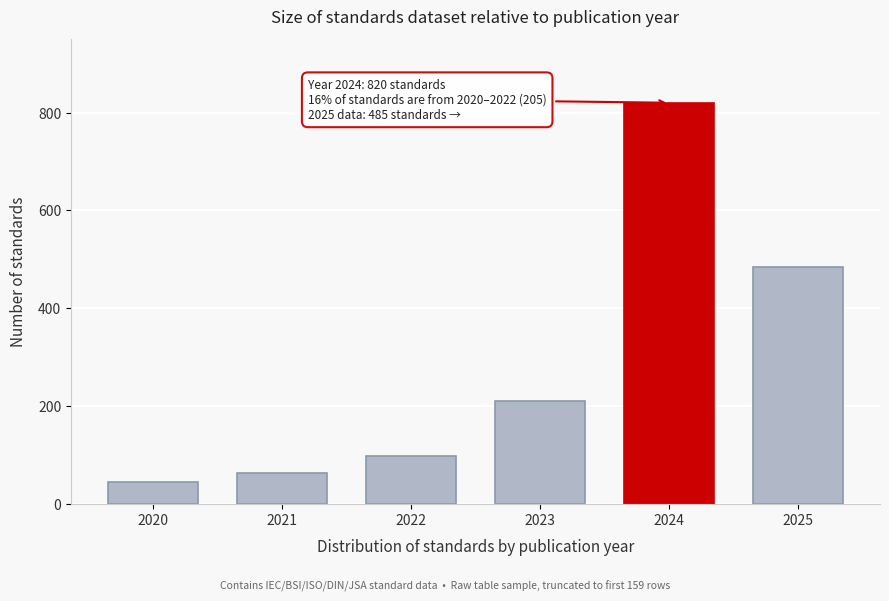

Reading right to left, what are all the values shown in this chart?

2025=485	2024=820	2023=210	2022=98	2021=62	2020=45